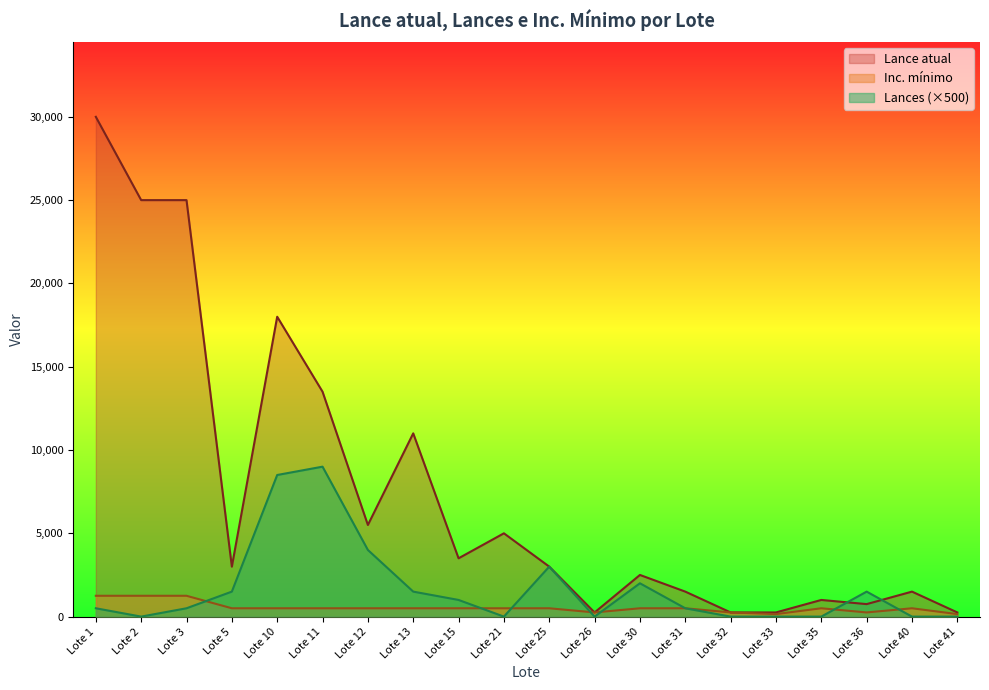

Which series changed the most between Lote 21 and Lote 35?

Lance atual